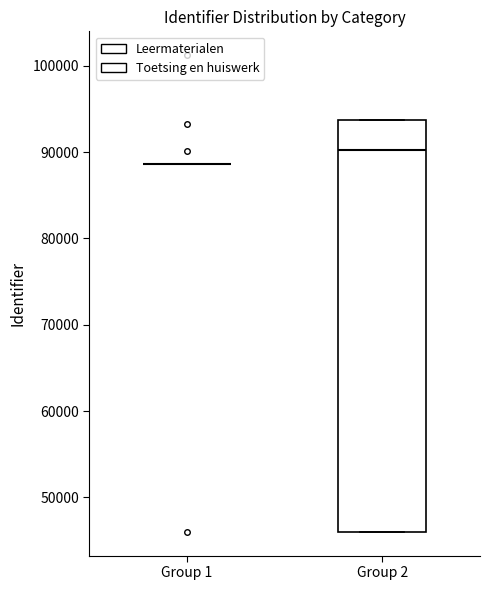

Reading left to right, transcribe this box plot: for each box, give where its median line is, the range the box spans, and where its two whiskers end, as read against the y-axis. The values are not printed on the chart, so give them approximately, as read against the axis.

Group 1: box collapsed to a line at 89000, whiskers 89000 to 89000
Group 2: median 90000, box 46000 to 94000, whiskers 46000 to 94000